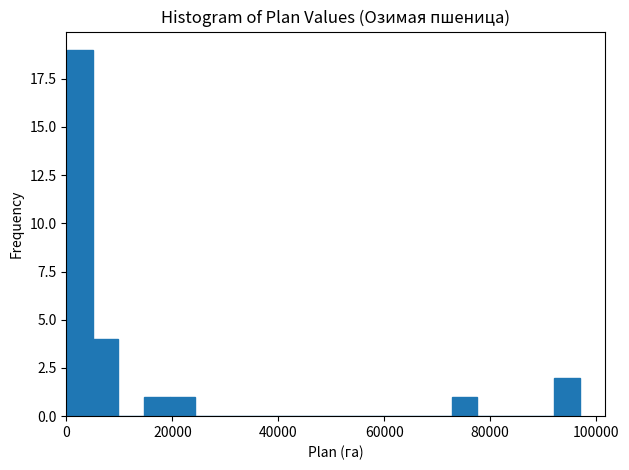

Around what value on the x-axis is the tallest bar? Give the approximate position of its centre, as read against the axis.

2000